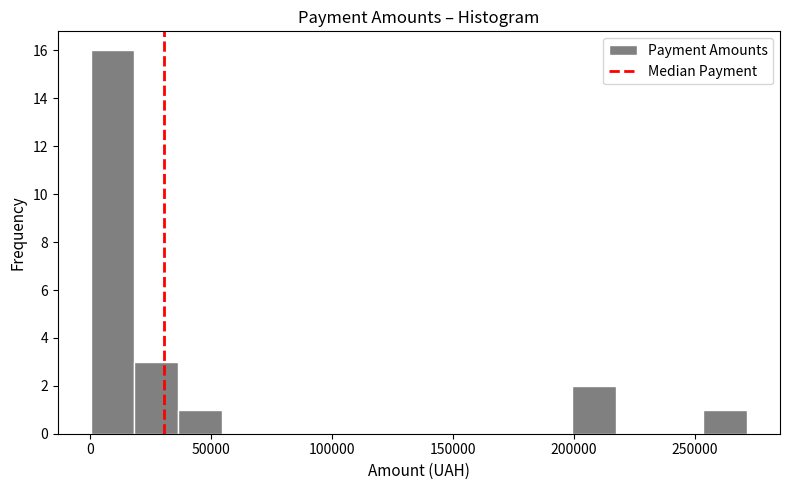

Read against the x-axis, roughly where is the centre of the tallest bar?

10000